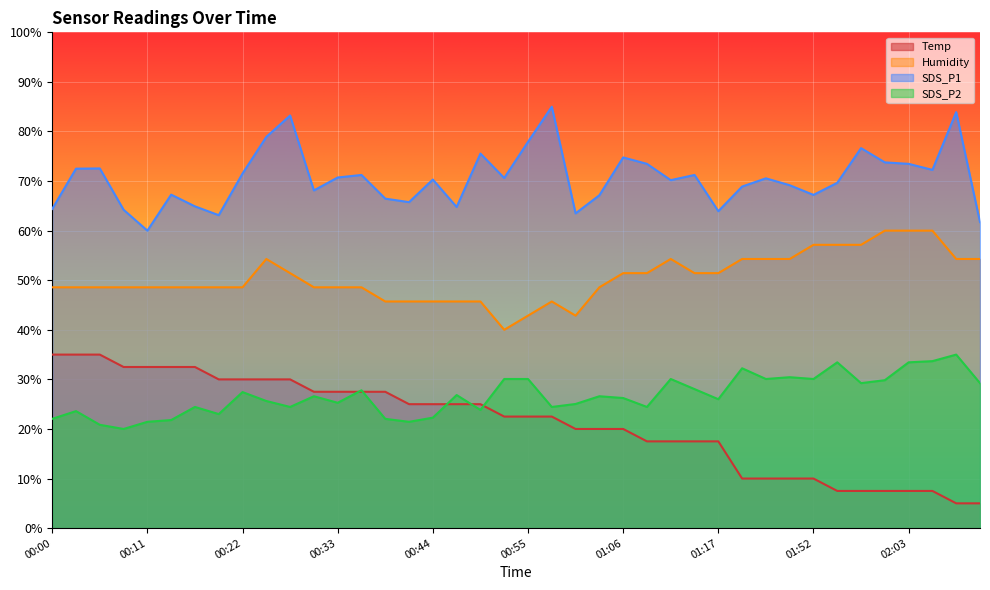

How many interior local valleys does the SDS_P2 series have?

12